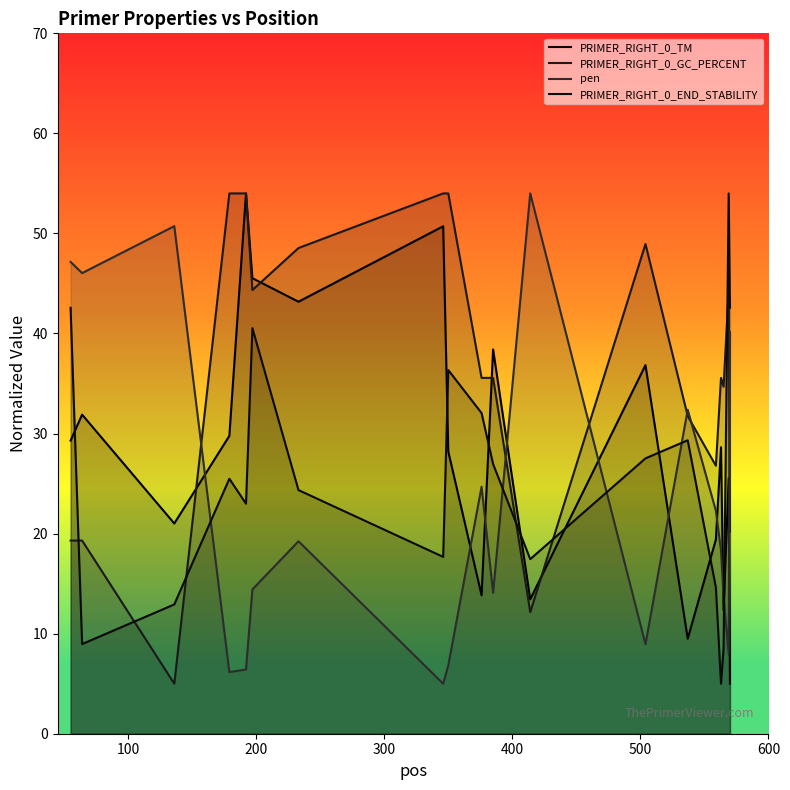

Which series has the largest total across all categories?

PRIMER_RIGHT_0_GC_PERCENT